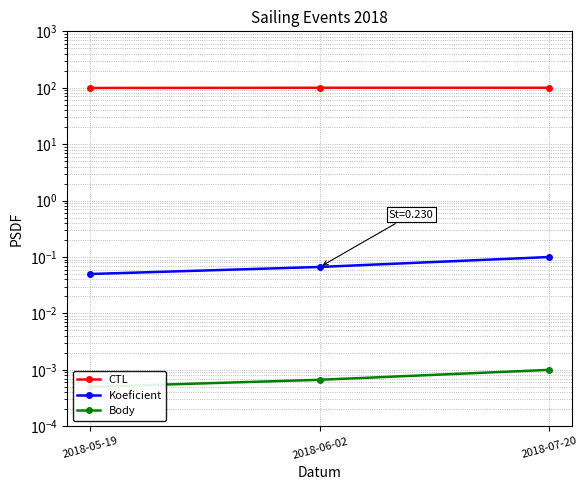

At which label is Koeficient closest to 0?

2018-05-19